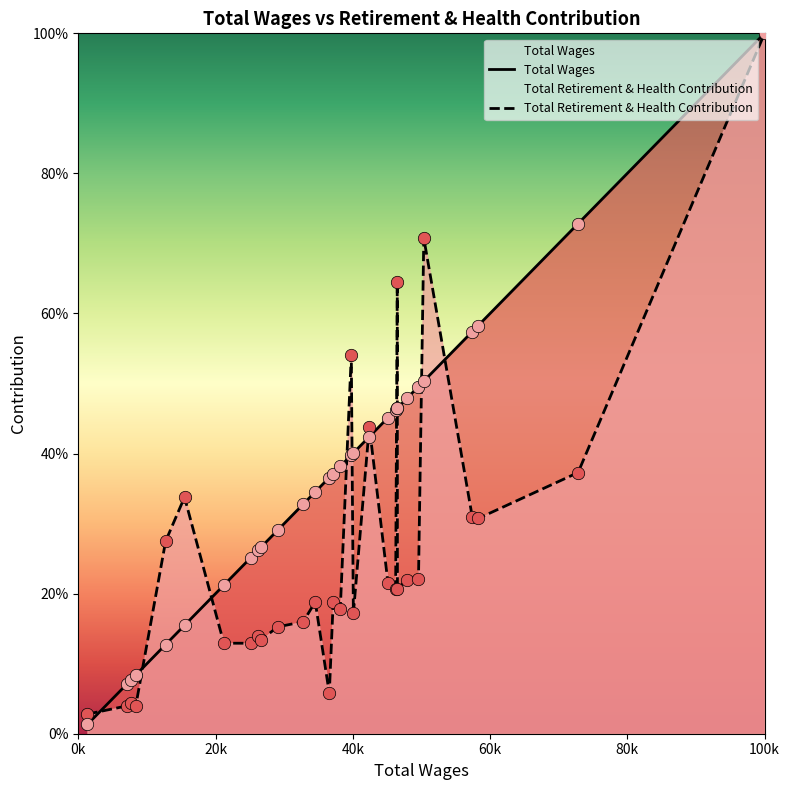

Which series contains the lowest Y value?

Total Wages